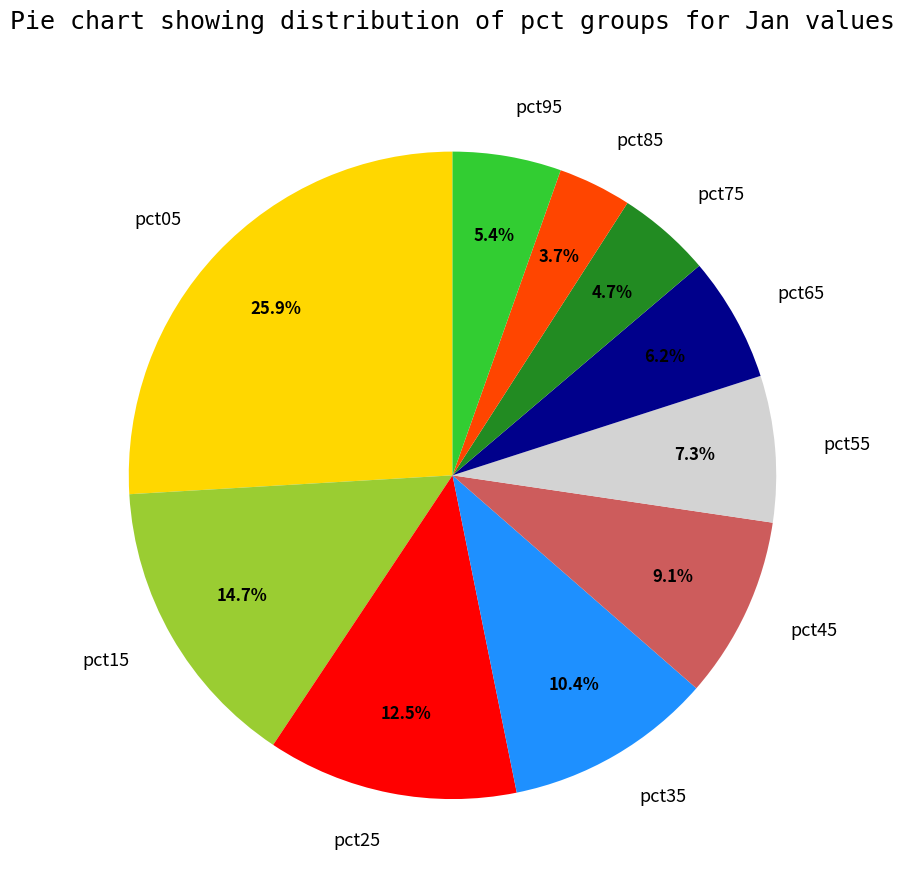

The pct65 slice represents 1% of the pie. True or false?

False